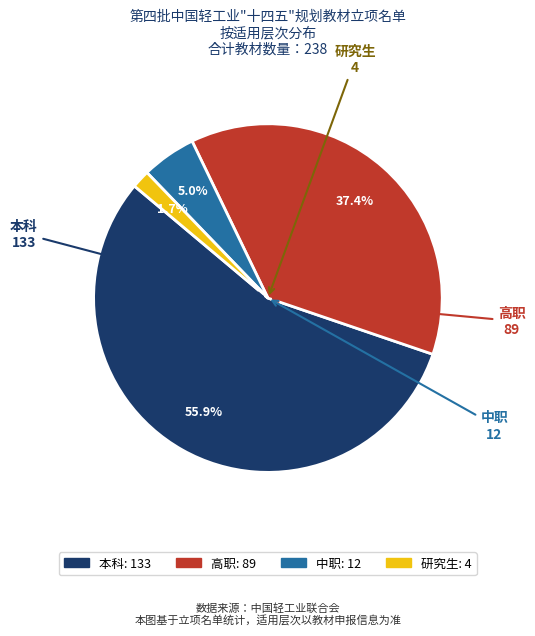

Does 本科 account for over 50% of the chart?

Yes